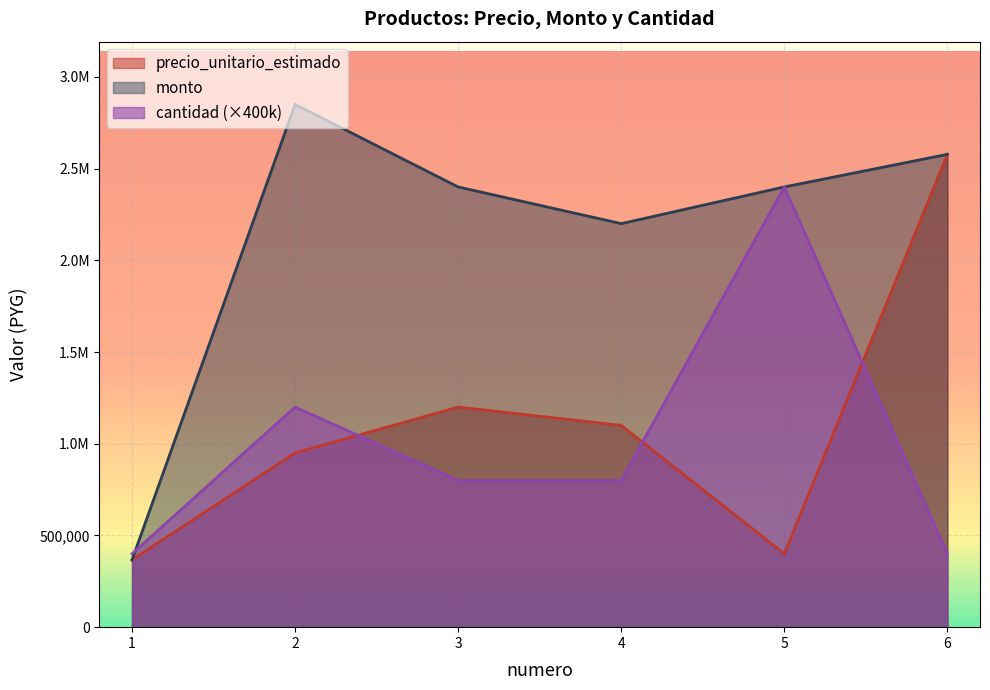

True or false: precio_unitario_estimado and cantidad intersect in this chart.

True